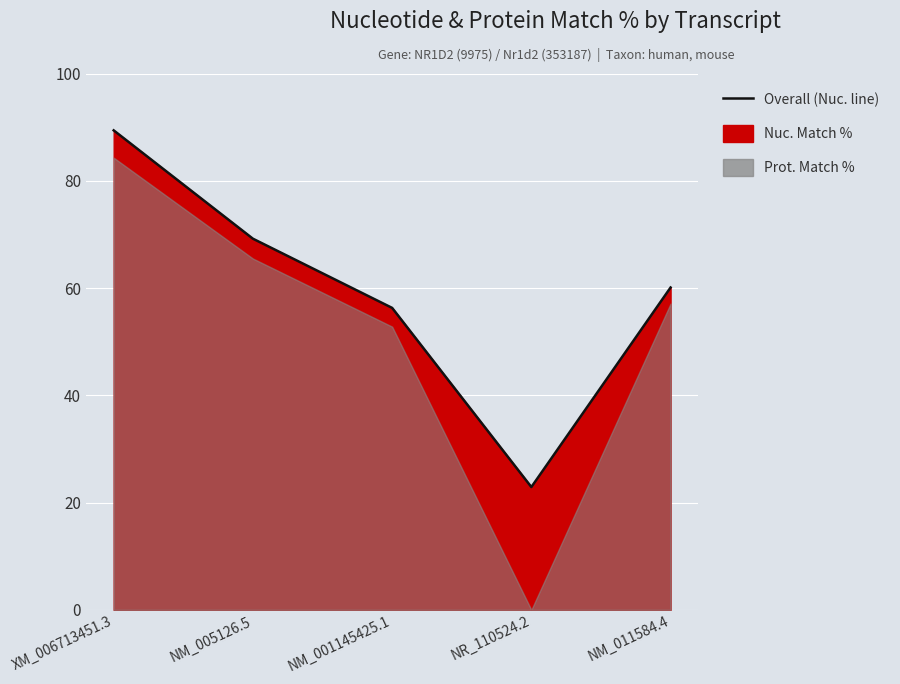

How many data points does each series have?

5